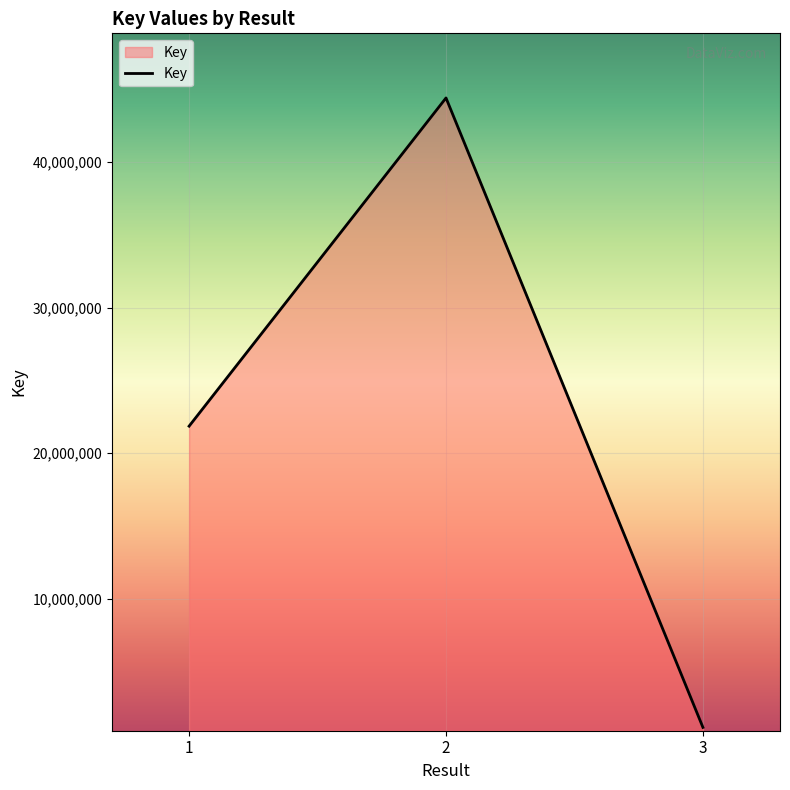

How many lines are shown in the chart?

1